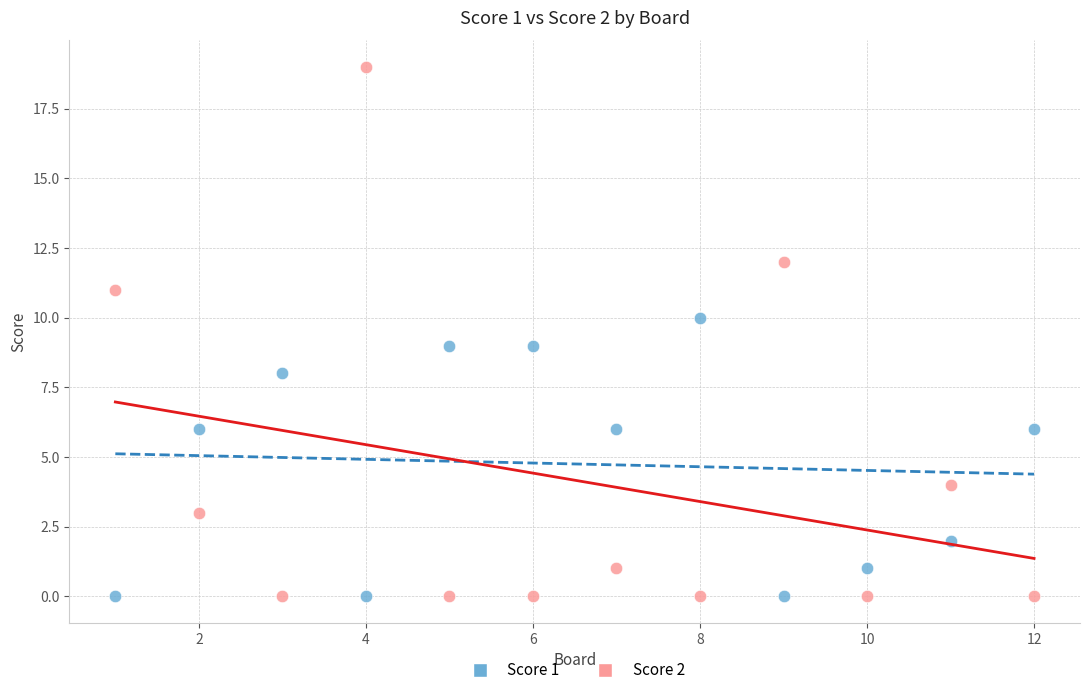

What is the X range (max minus min) for the scatter plot?

11